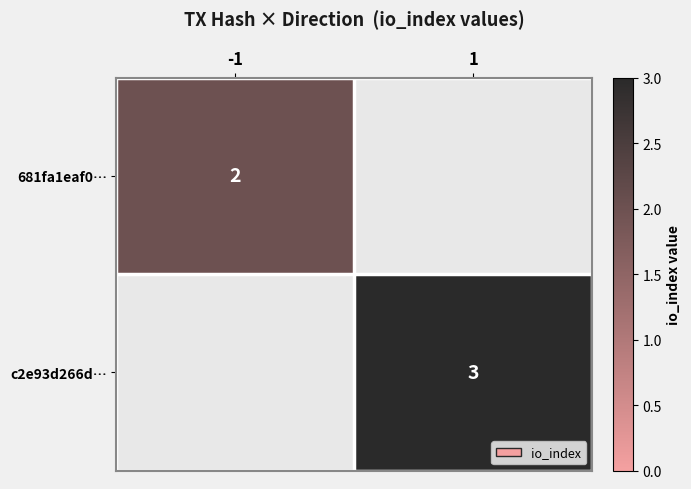

At how many categories does at least one series exceed 2?

1